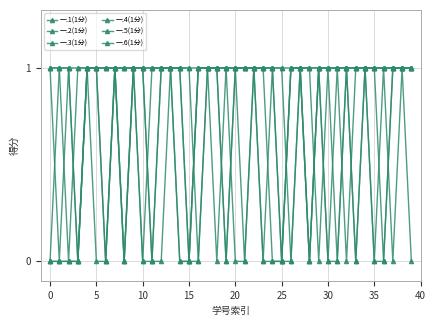

How many lines are shown in the chart?

6